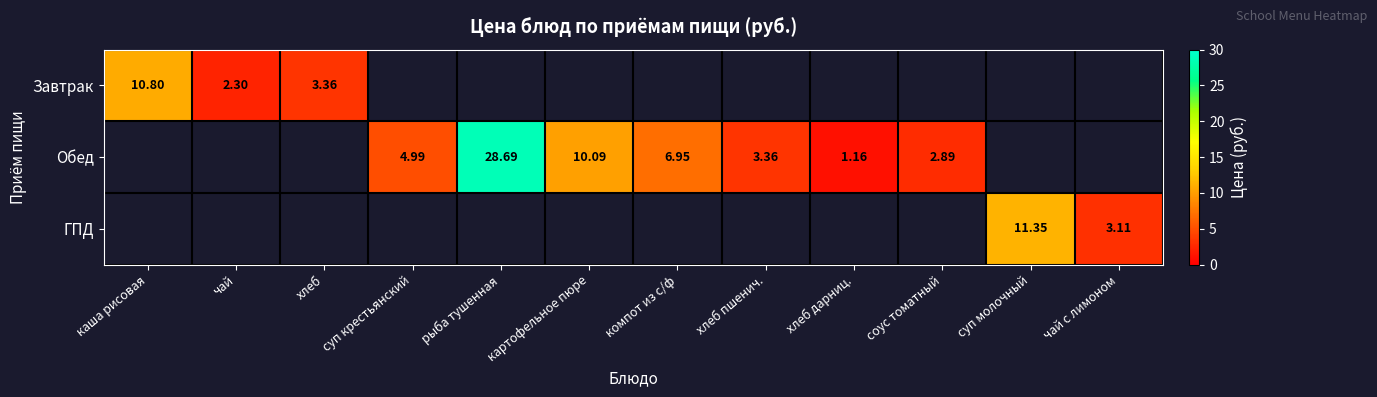

Which series has the largest range (max minus min)?

Завтрак